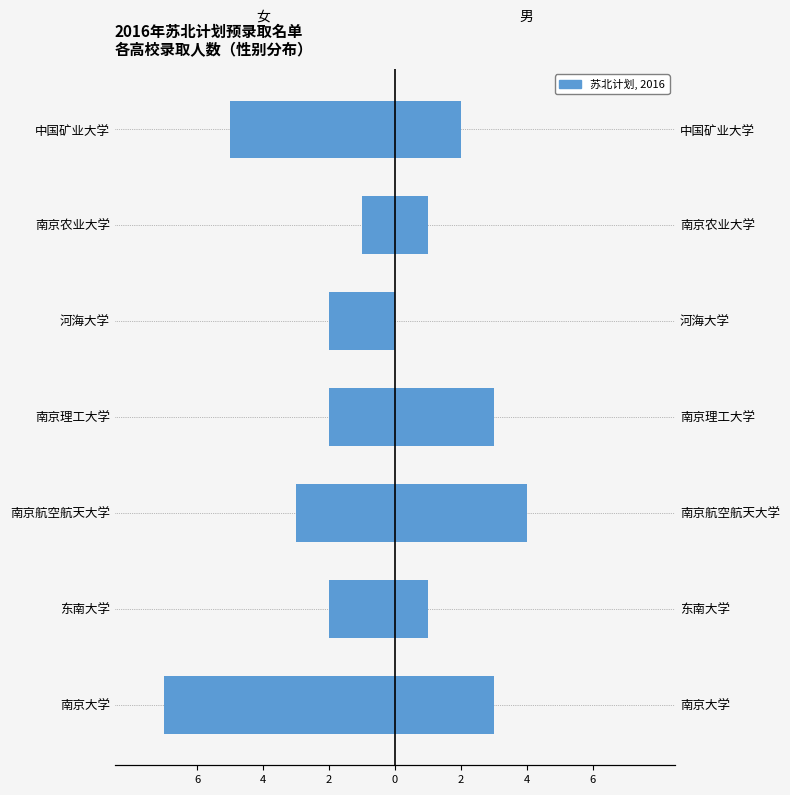

Which series changed the most between 东南大学 and 河海大学?

男